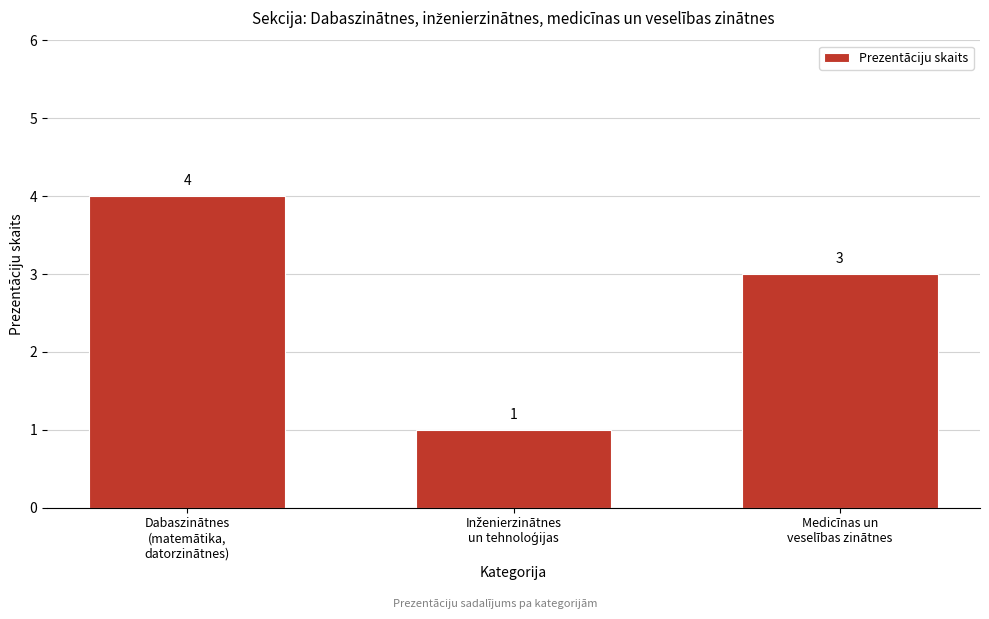

Reading left to right, extract all data points from this chart.

4	1	3